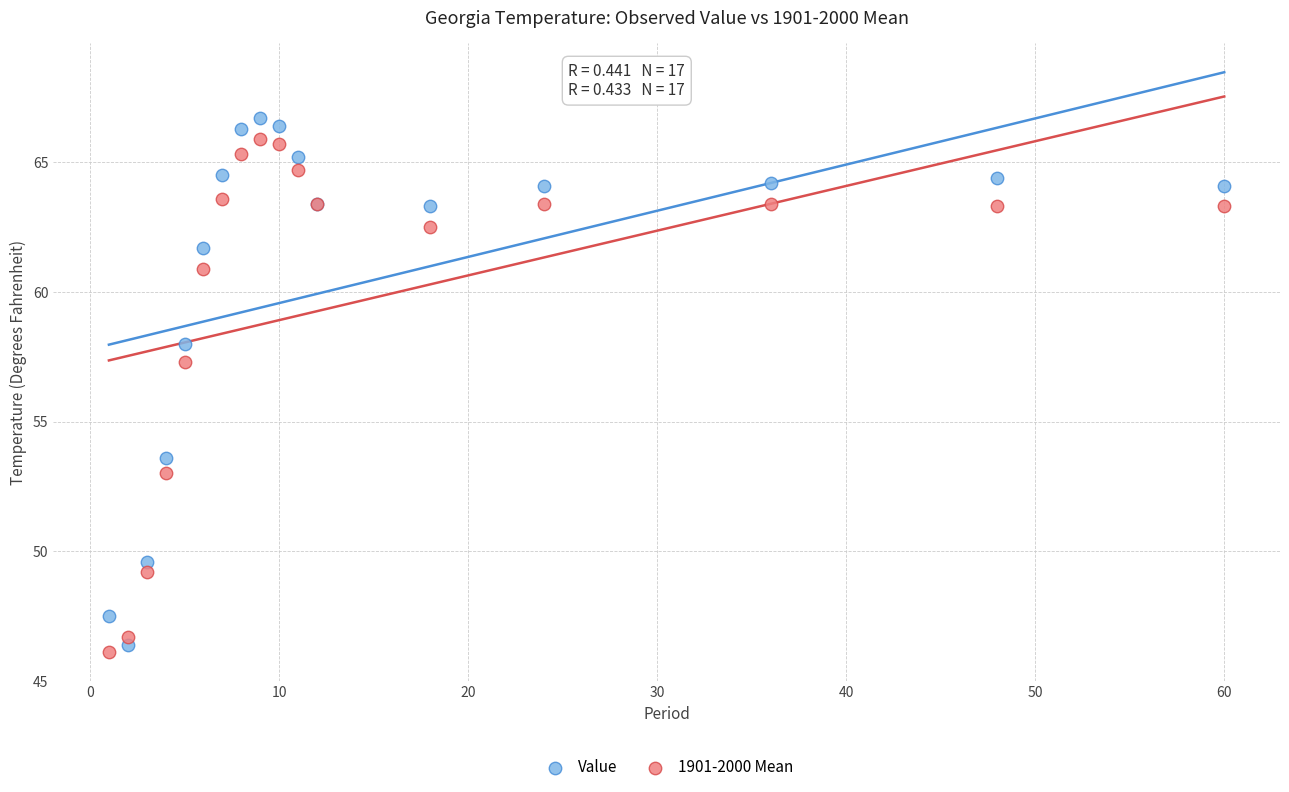

Across all series, what Y value is closest to 56?

57.3